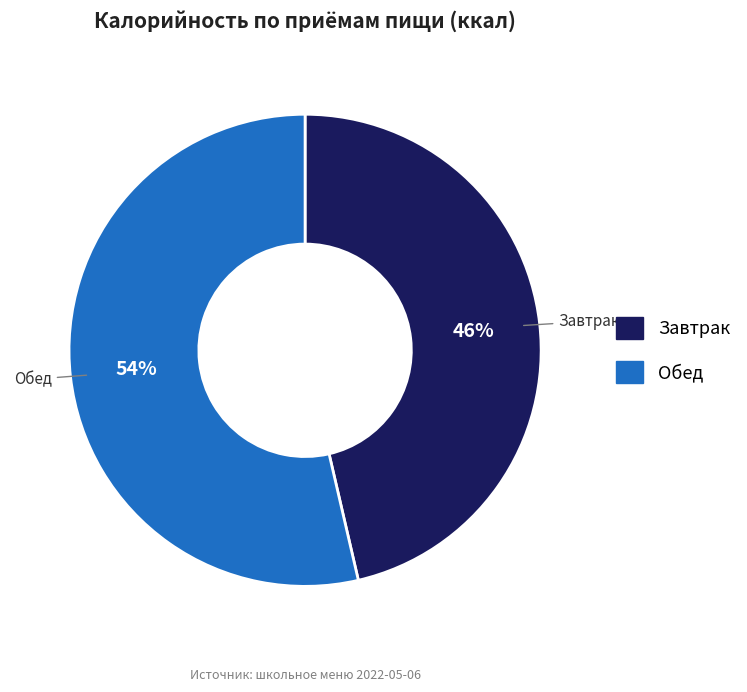

Which has a higher value, Завтрак or Обед?

Обед